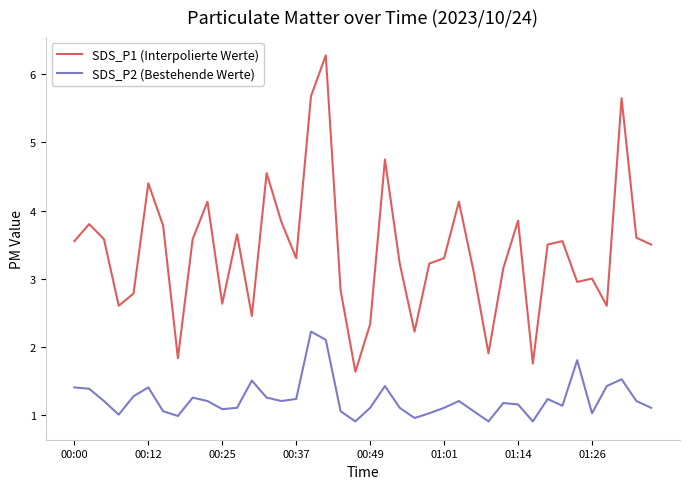

Which series has the largest total across all categories?

SDS_P1 (Interpolierte Werte)